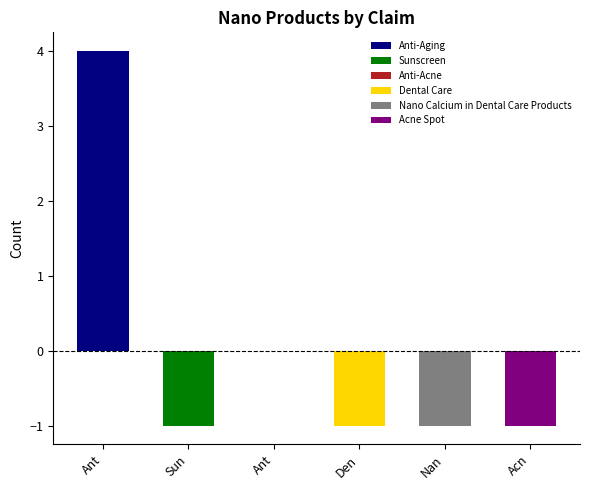

True or false: the data shows 0 at Den.

False